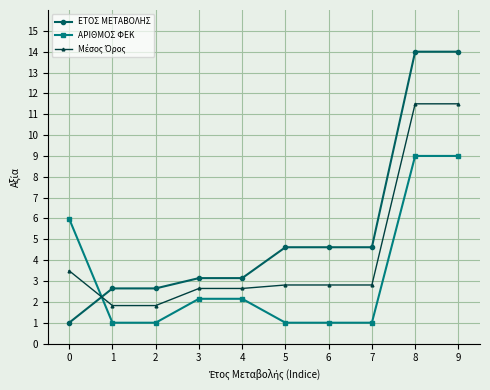

What is the difference between the maximum and minimum values in the ΕΤΟΣ ΜΕΤΑΒΟΛΗΣ series?

13.0